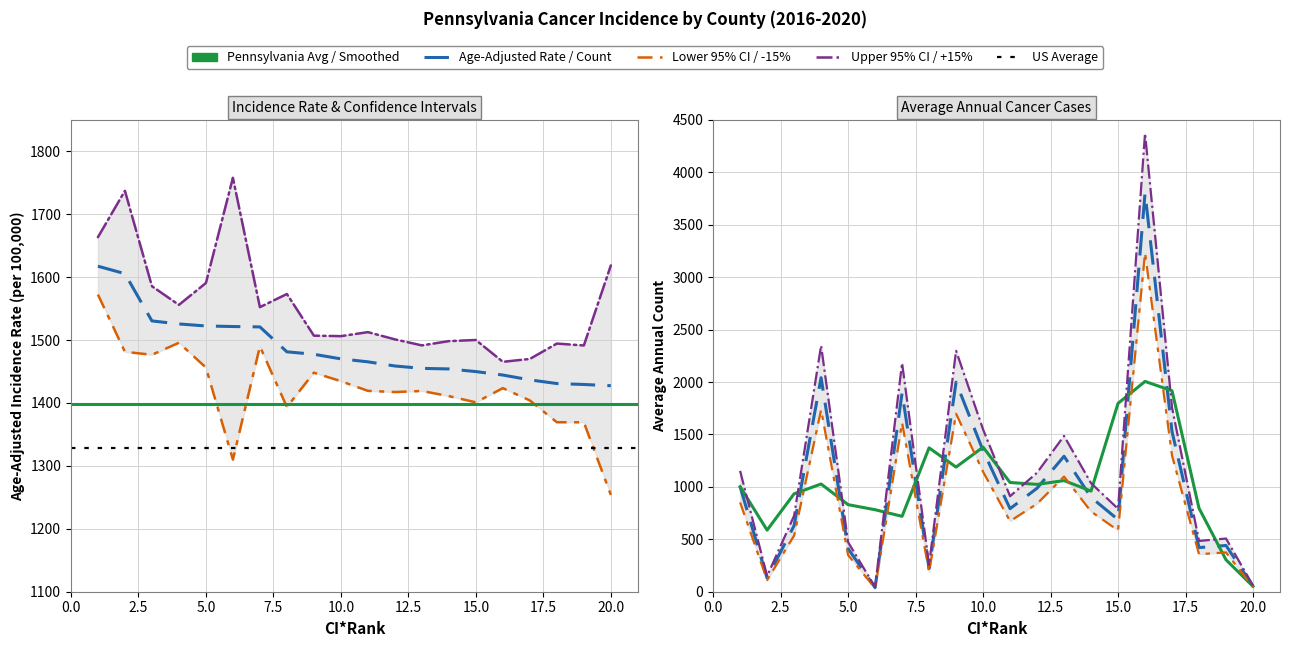

What is the minimum value for Upper 95% CI?

1465.4